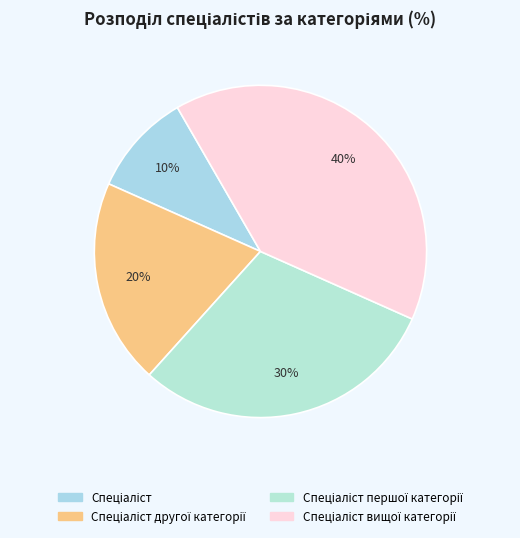

How many segments does this pie chart have?

4